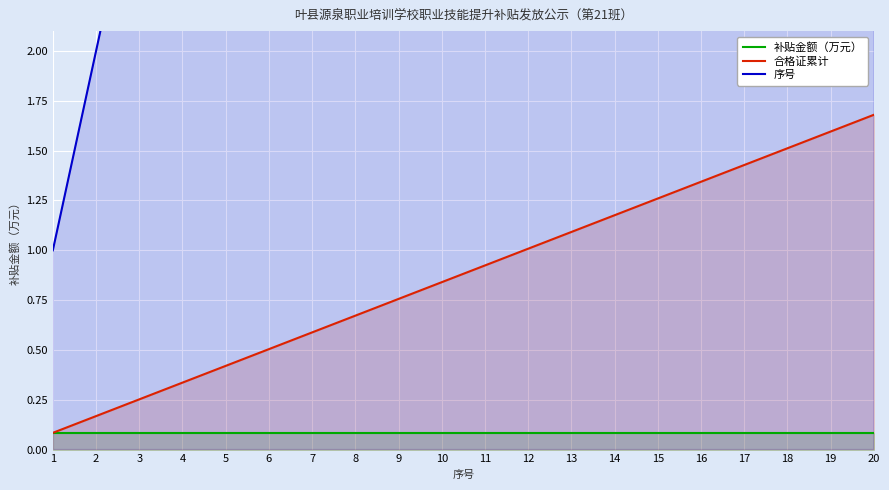

Where does the 序号 series first go above 11?

12